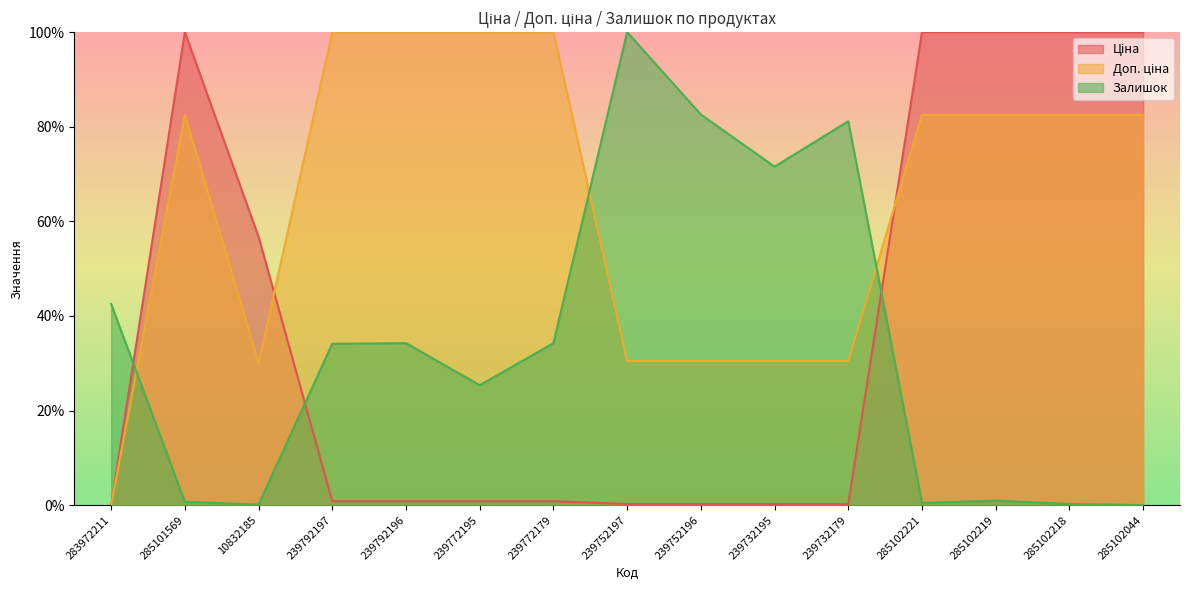

How many data points in Залишок are above 34?

8